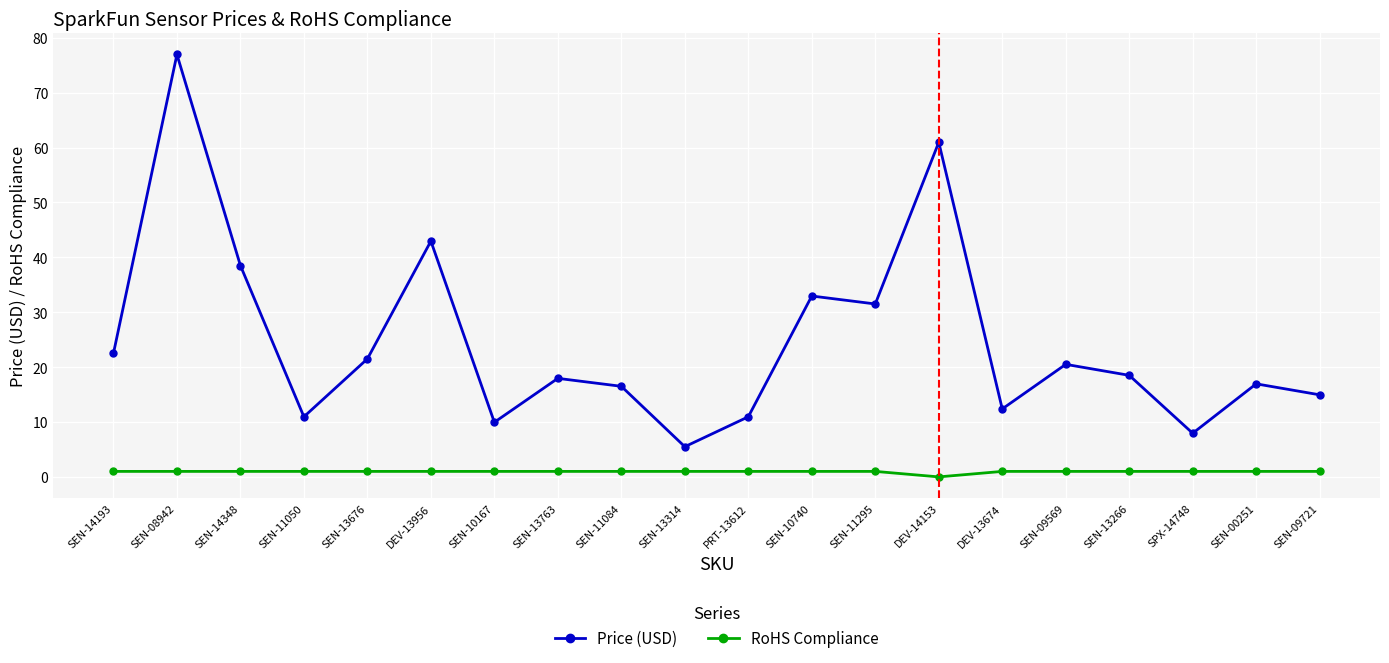

Which series changed the most between SEN-14193 and SEN-13314?

Price (USD)